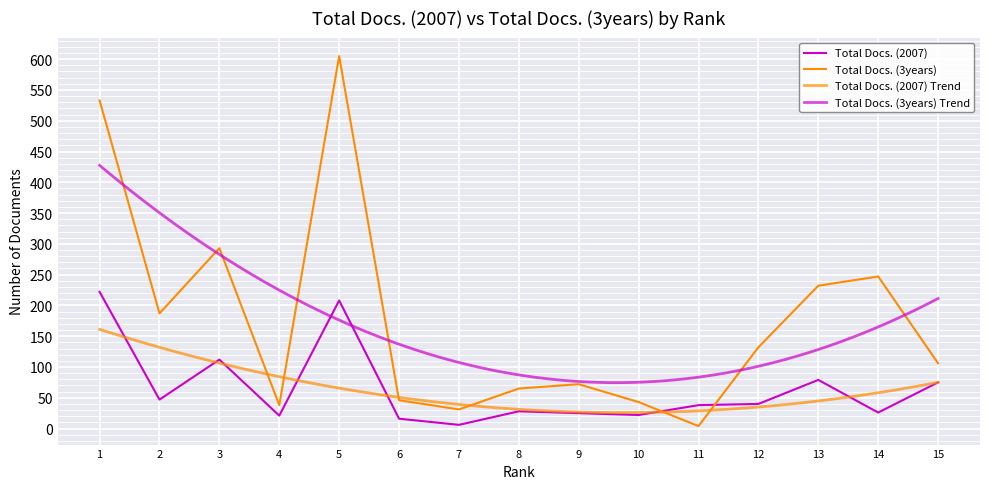

How many times do Total Docs. (3years) and Total Docs. (2007) cross each other?

2